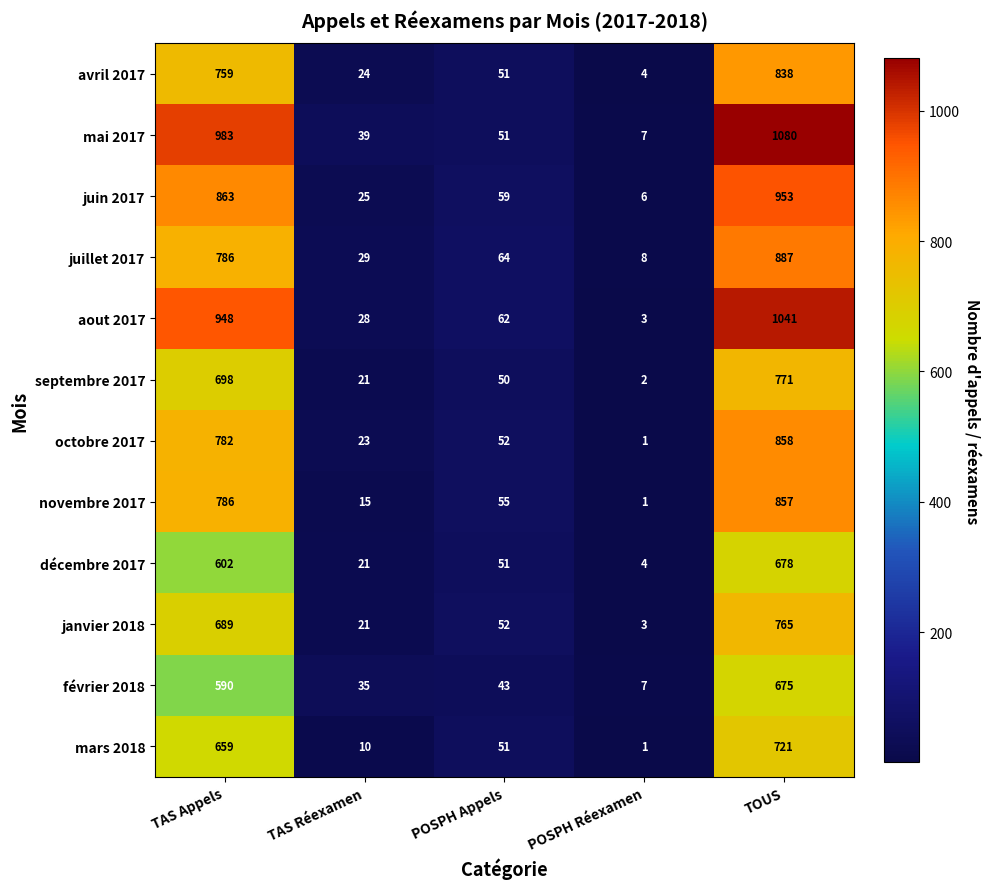

At which label is juin 2017 closest to 479?

TAS Appels